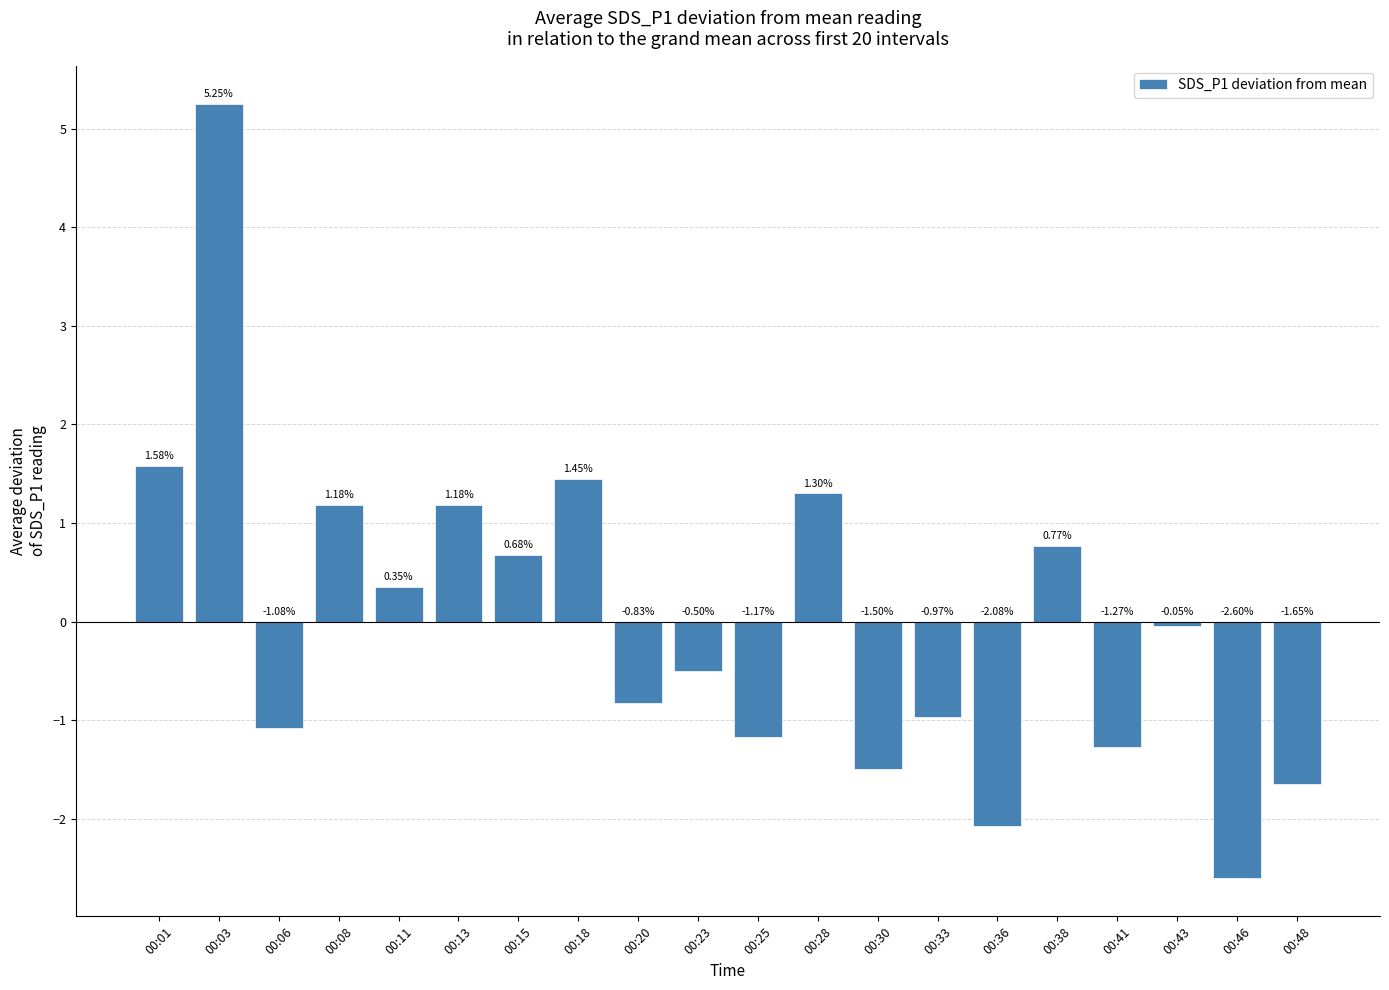

What is the change in value from 00:36 to 00:48?

+0.4